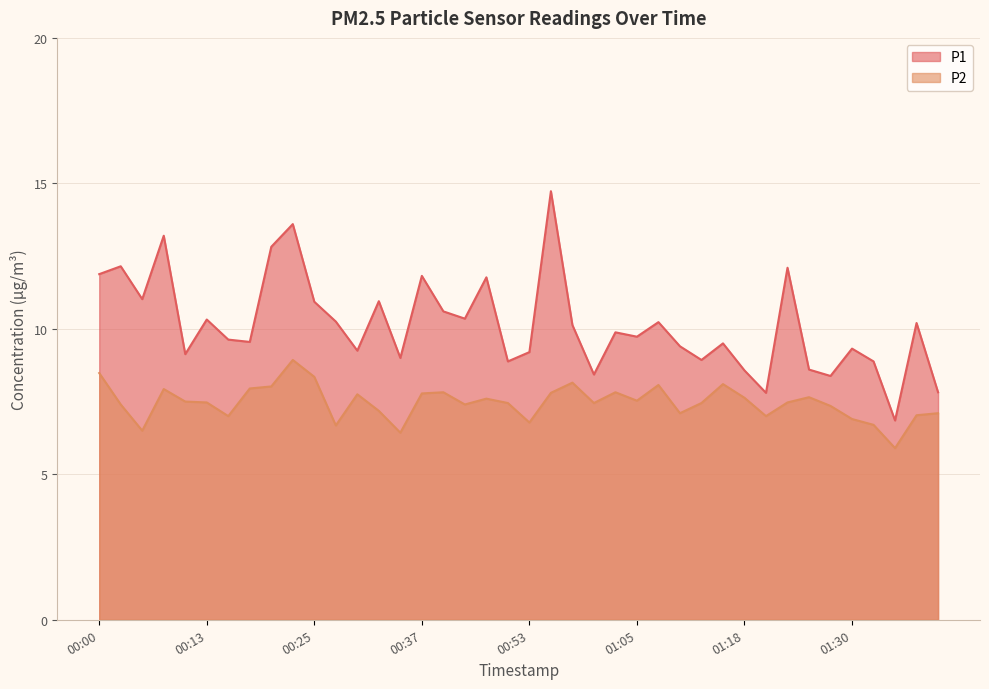

What is the highest value of the P1 series?

14.7